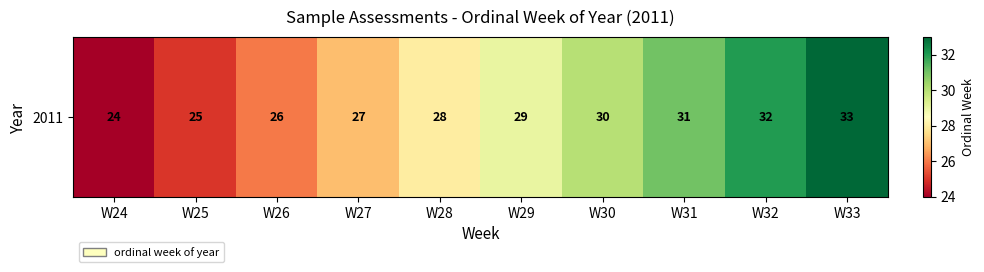

Rank the categories by value from lowest to highest.

W24, W25, W26, W27, W28, W29, W30, W31, W32, W33